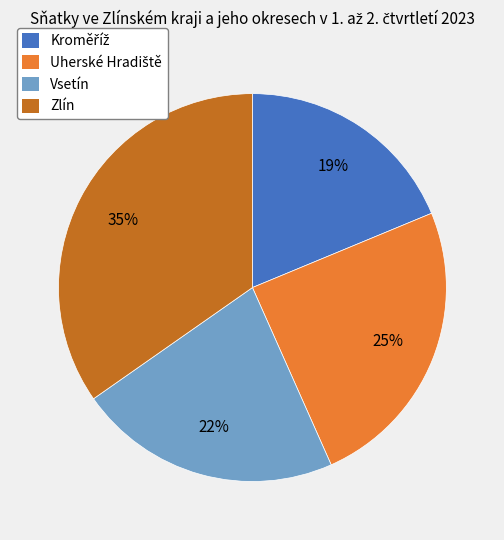

How many segments does this pie chart have?

4